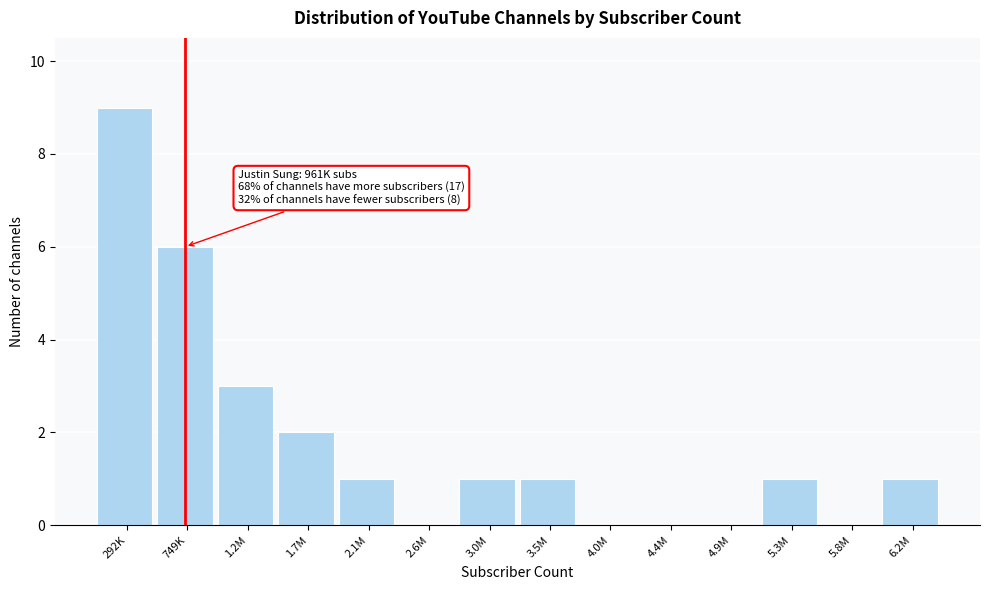

Reading left to right, what are all the values shown in this chart?

292K=9	749K=6	1.2M=3	1.7M=2	2.1M=1	2.6M=0	3.0M=1	3.5M=1	4.0M=0	4.4M=0	4.9M=0	5.3M=1	5.8M=0	6.2M=1